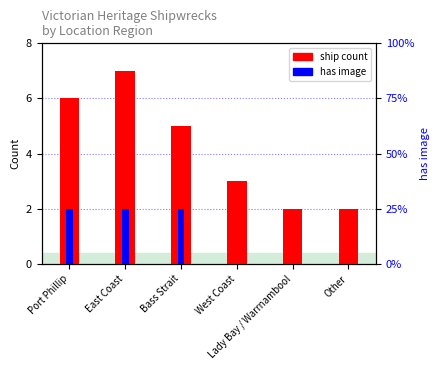

True or false: ship count has a value of 2 at Other.

True